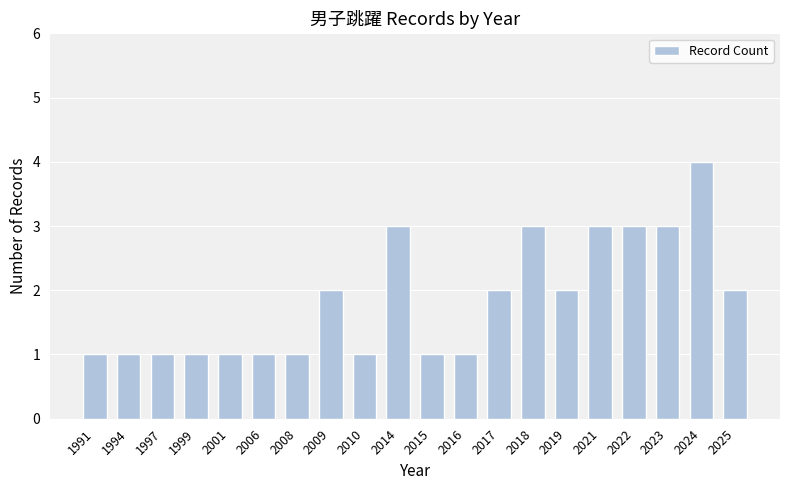

Approximately how many times larger is the value at 2006 compared to 2010?

1.0